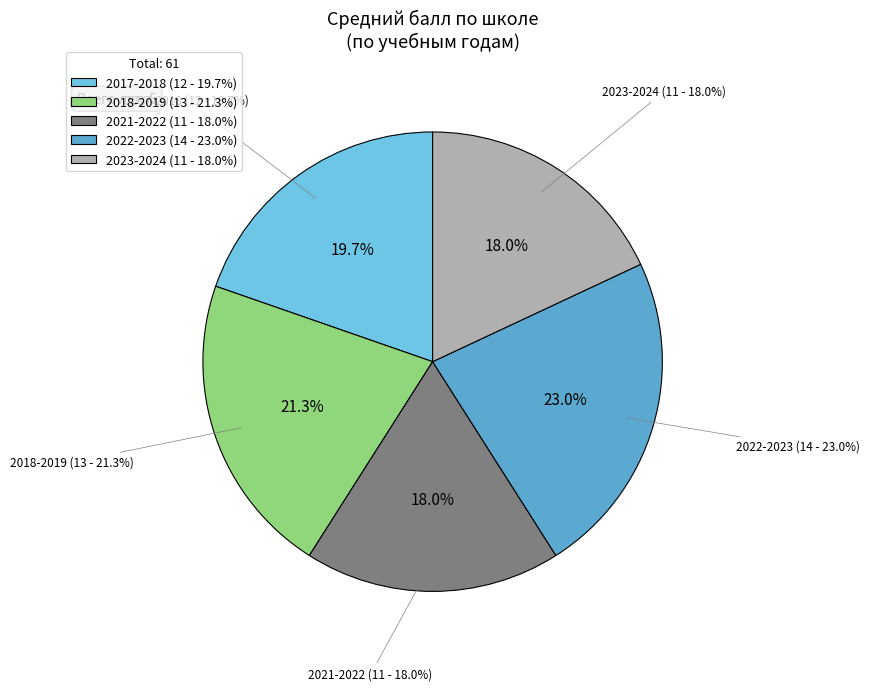

Combined, what portion of the pie is 2022-2023 and 2018-2019?

44.3%